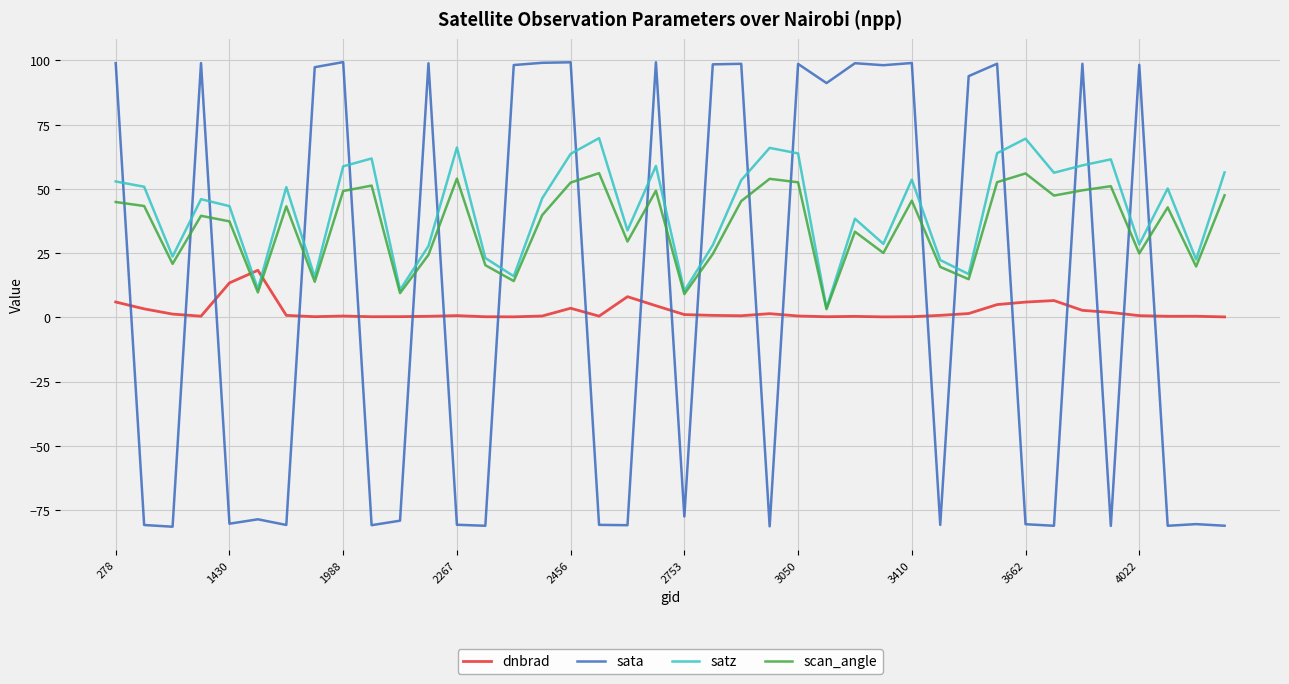

List the series in order of their overall mean, lowest first.

dnbrad, sata, scan_angle, satz